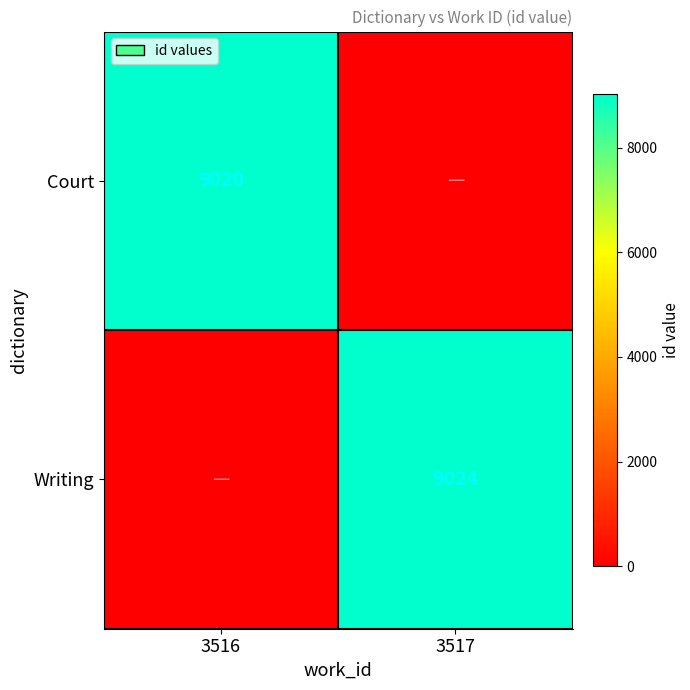

Is it true that Writing equals 9024 at 3517?

True